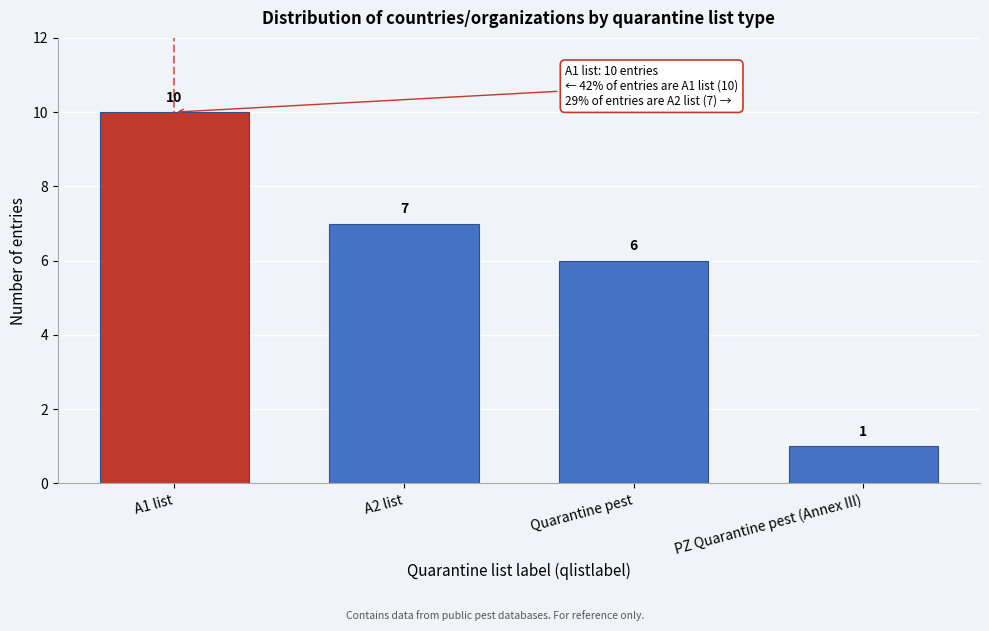

Reading left to right, what are all the values shown in this chart?

A1 list=10	A2 list=7	Quarantine pest=6	PZ Quarantine pest (Annex III)=1